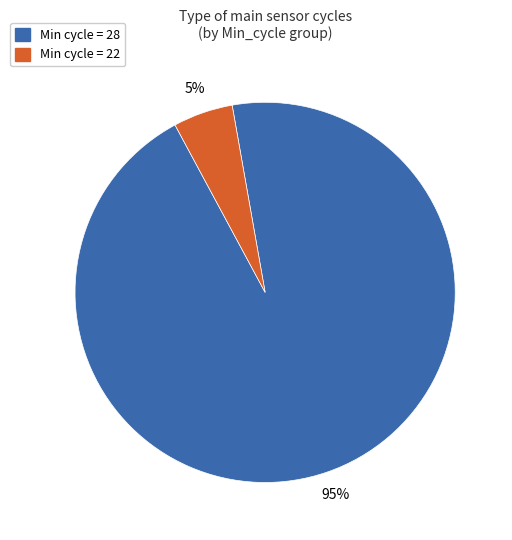

To the nearest percent, what percentage of the pie is Min cycle = 28?

95%